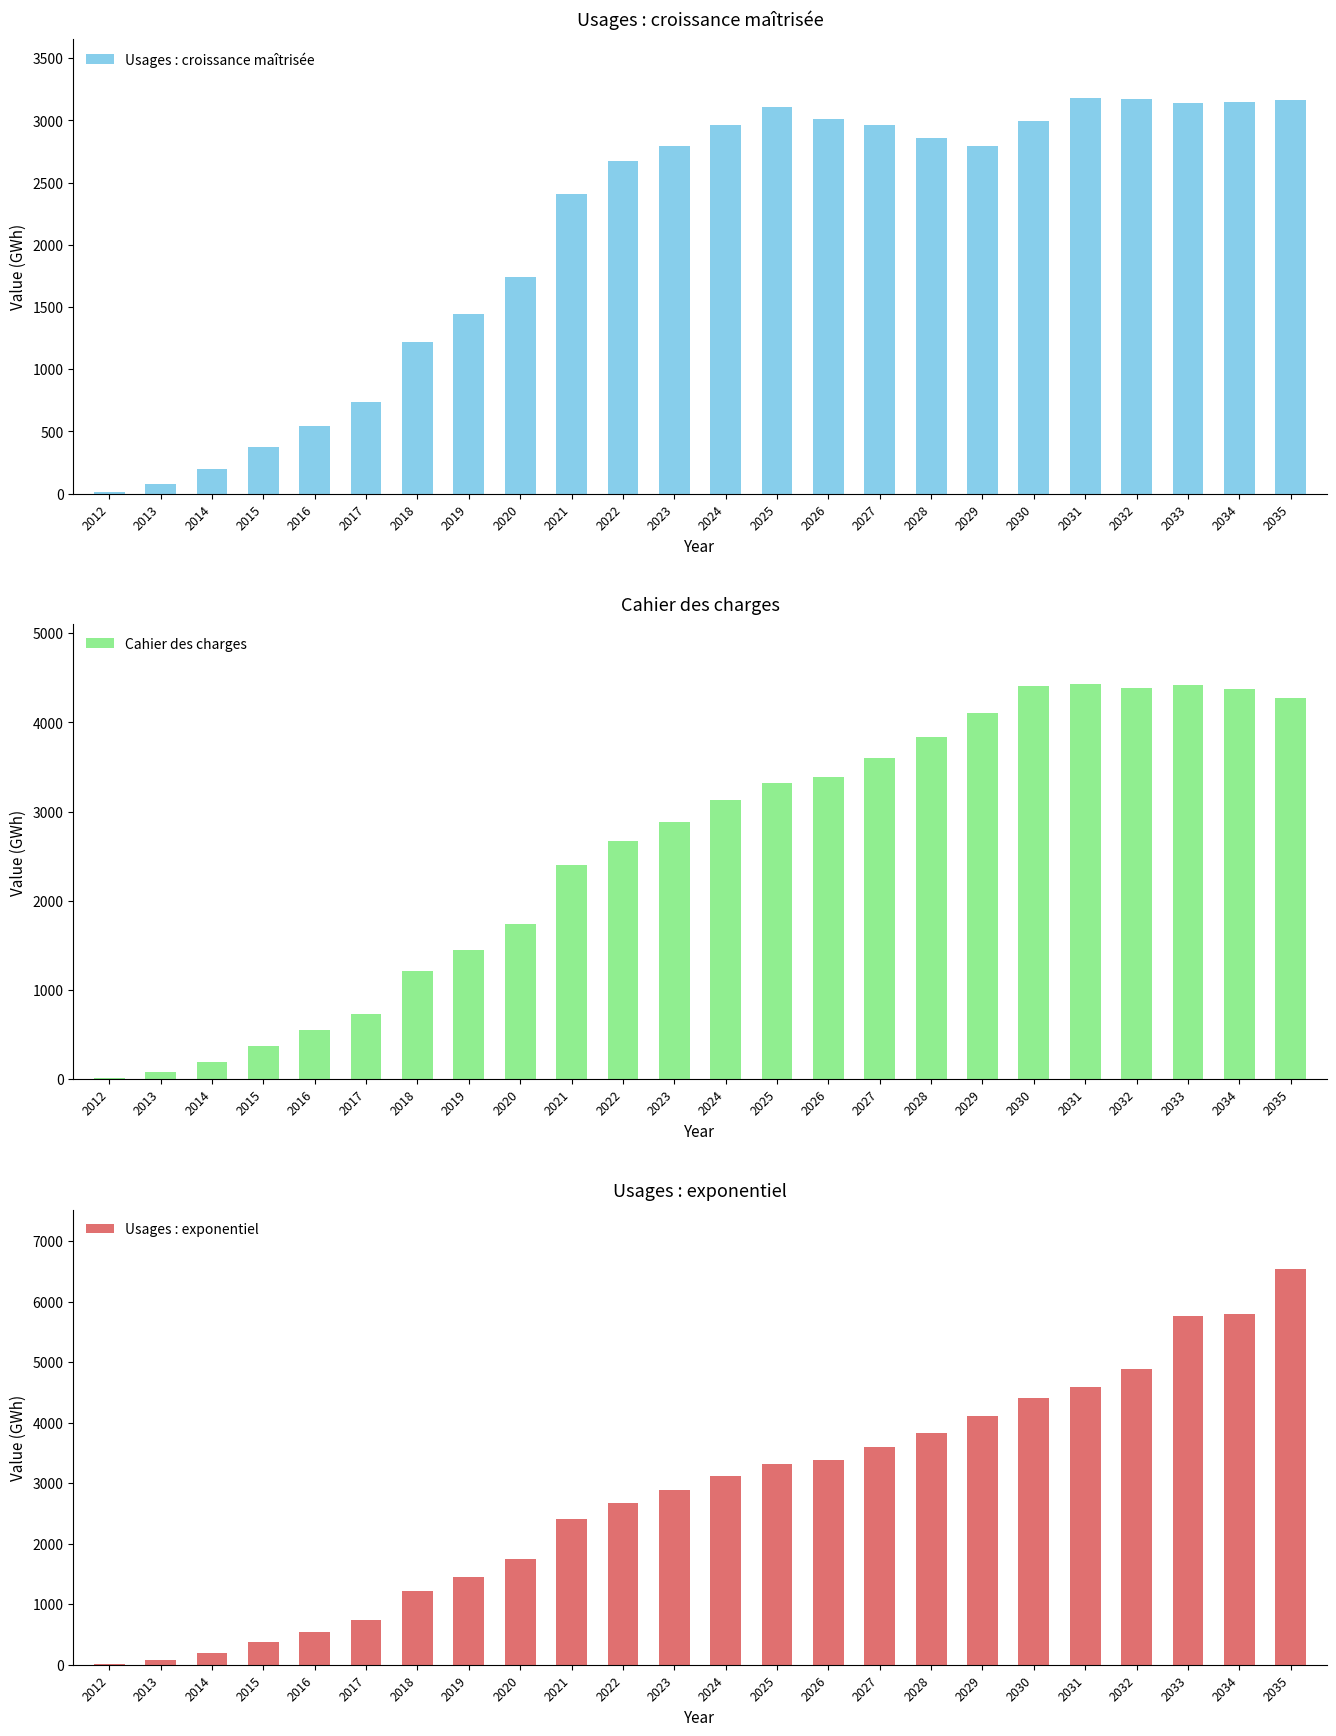

List the series in order of their peak value, highest first.

Usages : exponentiel, Cahier des charges, Usages : croissance maîtrisée